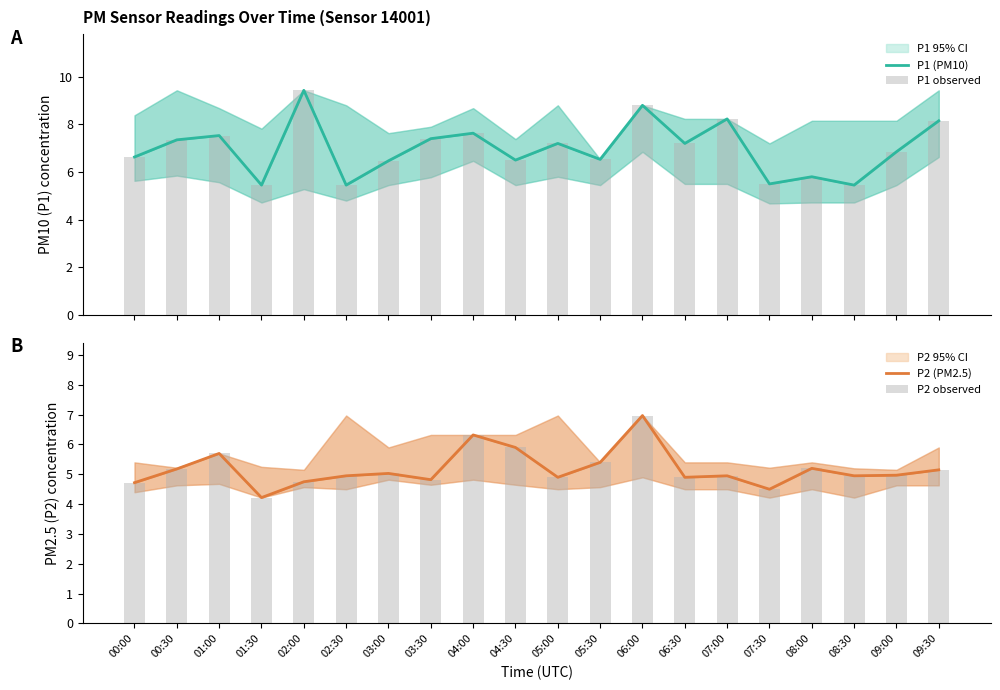

True or false: P1 observed has a value of 8.2 at 09:30.

True